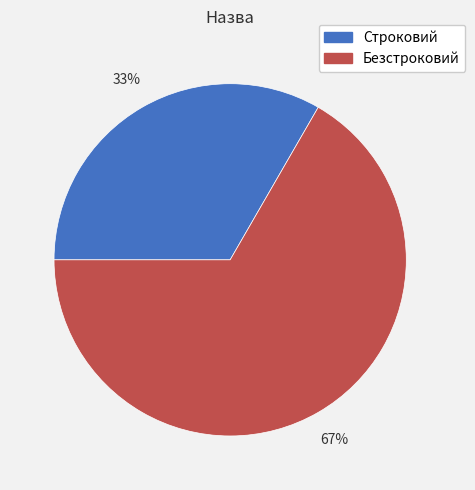

Rank the categories by value from lowest to highest.

Строковий, Безстроковий